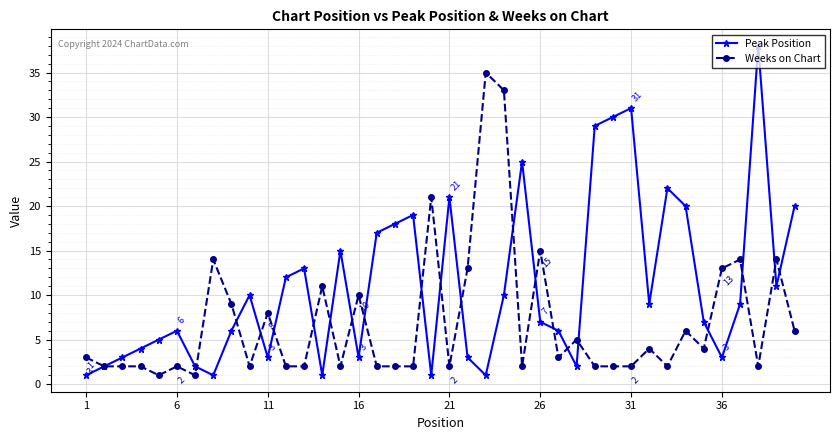

Reading left to right, transcribe all the data shown in this chart.

Peak Position: 1	2	3	4	5	6	2	1	6	10	3	12	13	1	15	3	17	18	19	1	21	3	1	10	25	7	6	2	29	30	31	9	22	20	7	3	9	38	11	20
Weeks on Chart: 3	2	2	2	1	2	1	14	9	2	8	2	2	11	2	10	2	2	2	21	2	13	35	33	2	15	3	5	2	2	2	4	2	6	4	13	14	2	14	6